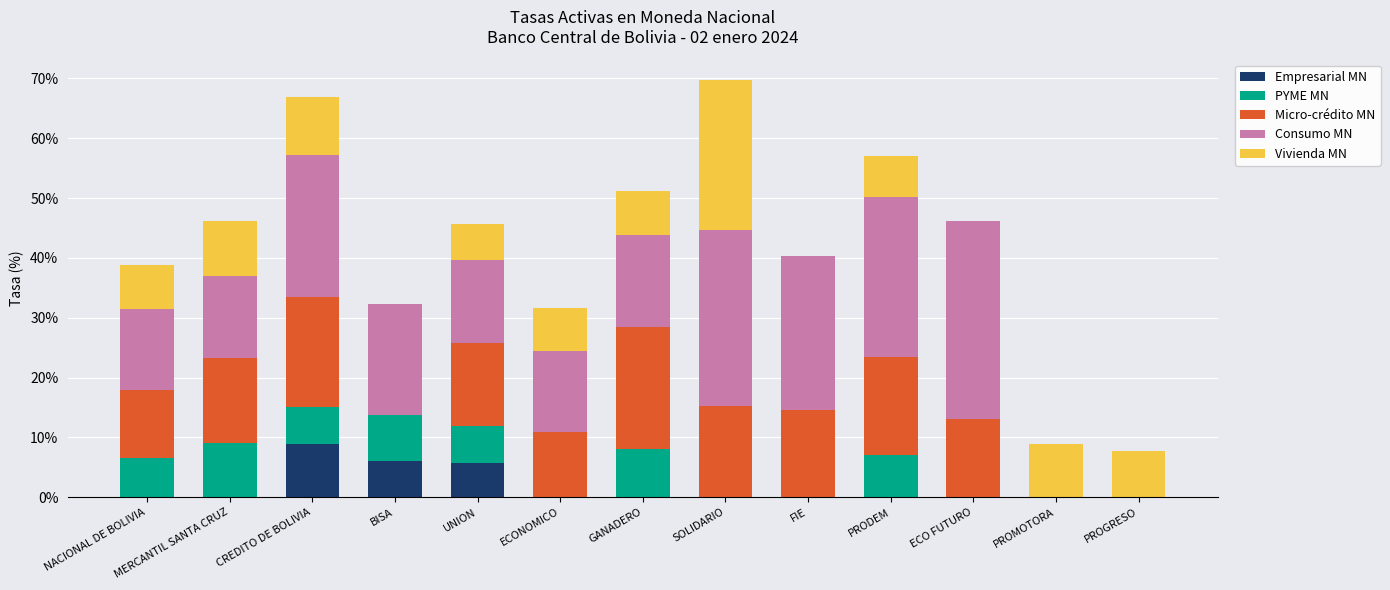

How many categories are shown in the chart?

13